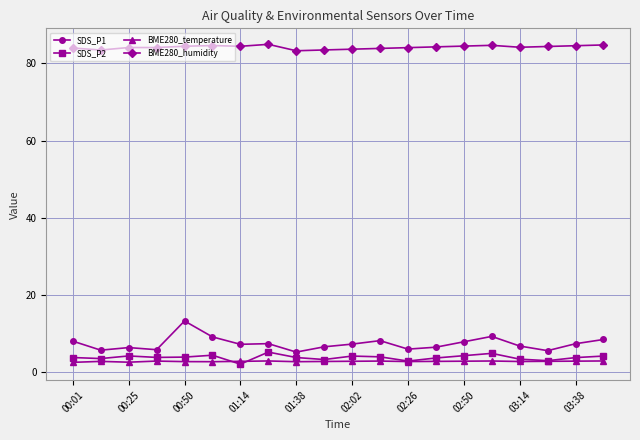

What is the maximum value for SDS_P2?

5.1